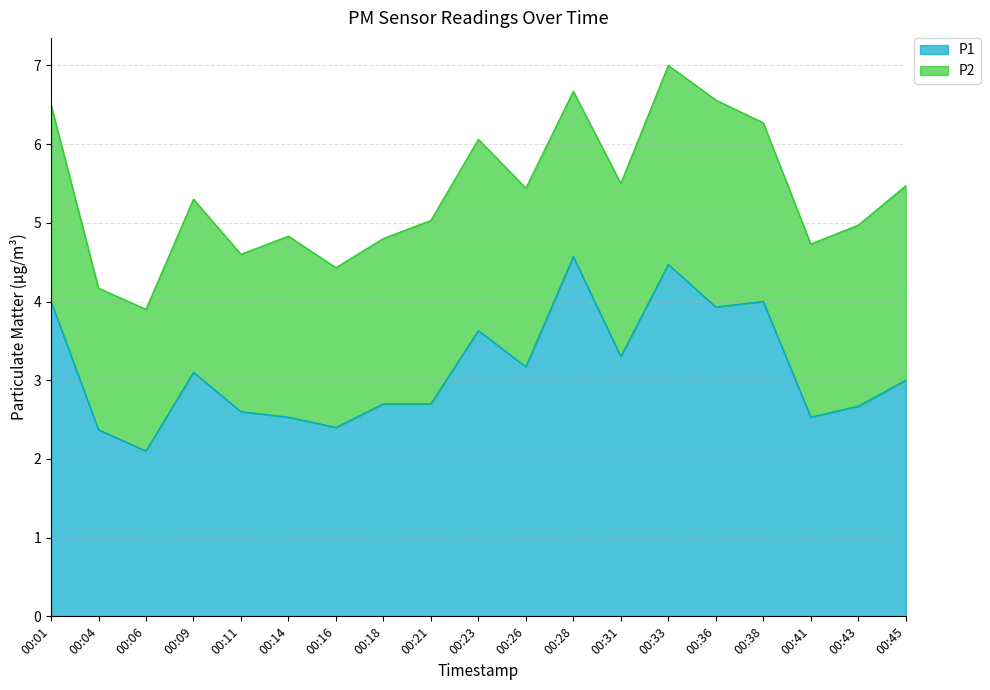

How many lines are shown in the chart?

2